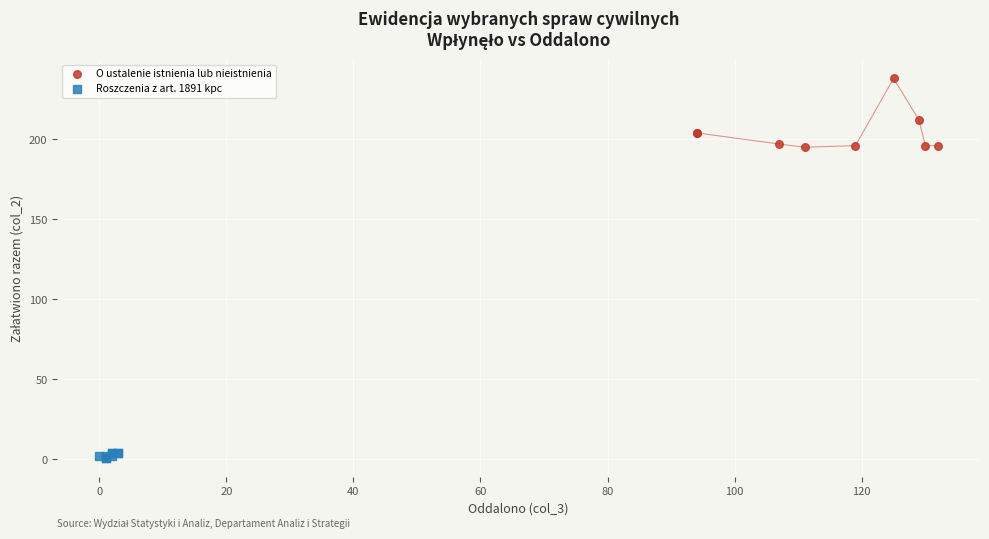

Which series reaches the minimum Y coordinate?

Roszczenia z art. 1891 kpc